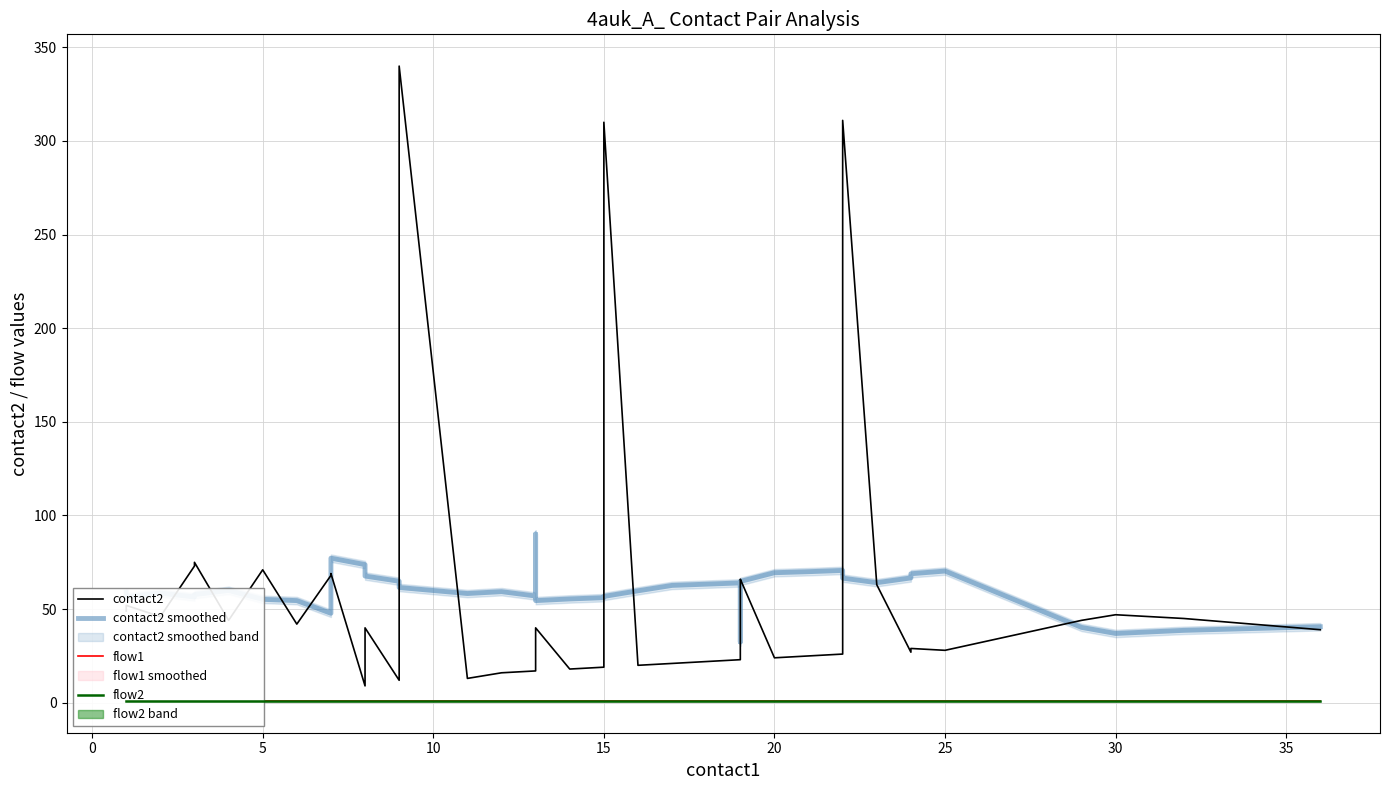

How many values in the contact2 series are below 40?

19